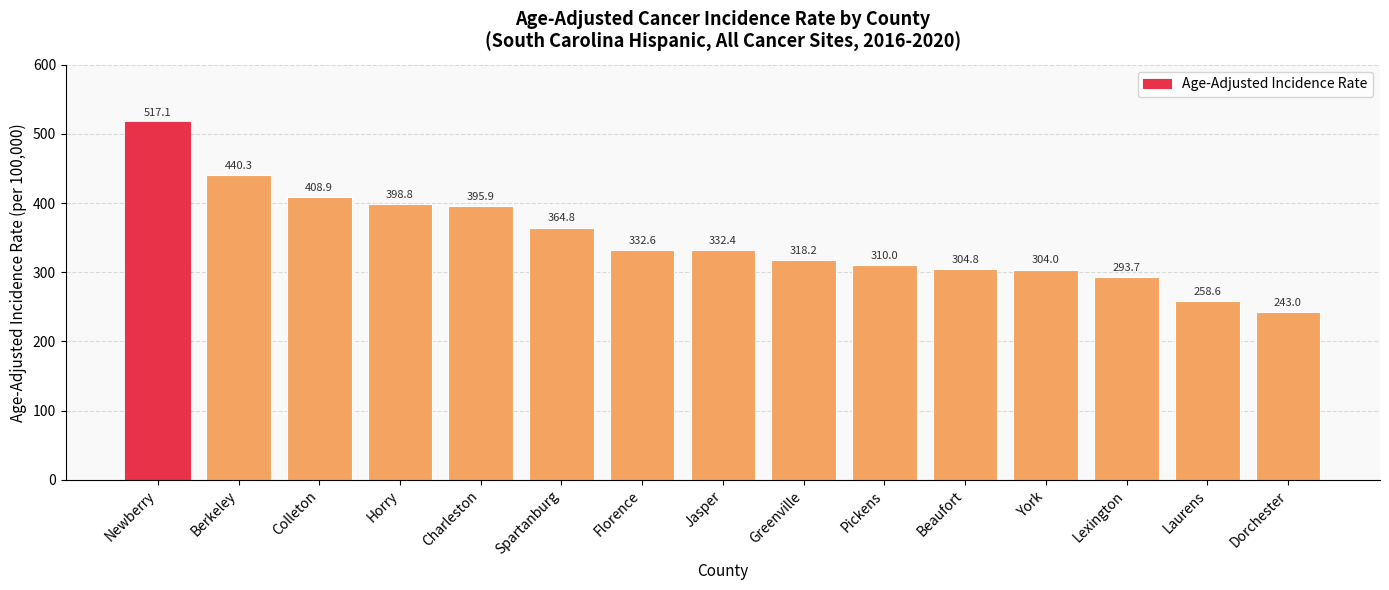

Reading left to right, list all the values displayed in this chart.

Newberry=517.1	Berkeley=440.3	Colleton=408.9	Horry=398.8	Charleston=395.9	Spartanburg=364.8	Florence=332.6	Jasper=332.4	Greenville=318.2	Pickens=310.0	Beaufort=304.8	York=304.0	Lexington=293.7	Laurens=258.6	Dorchester=243.0